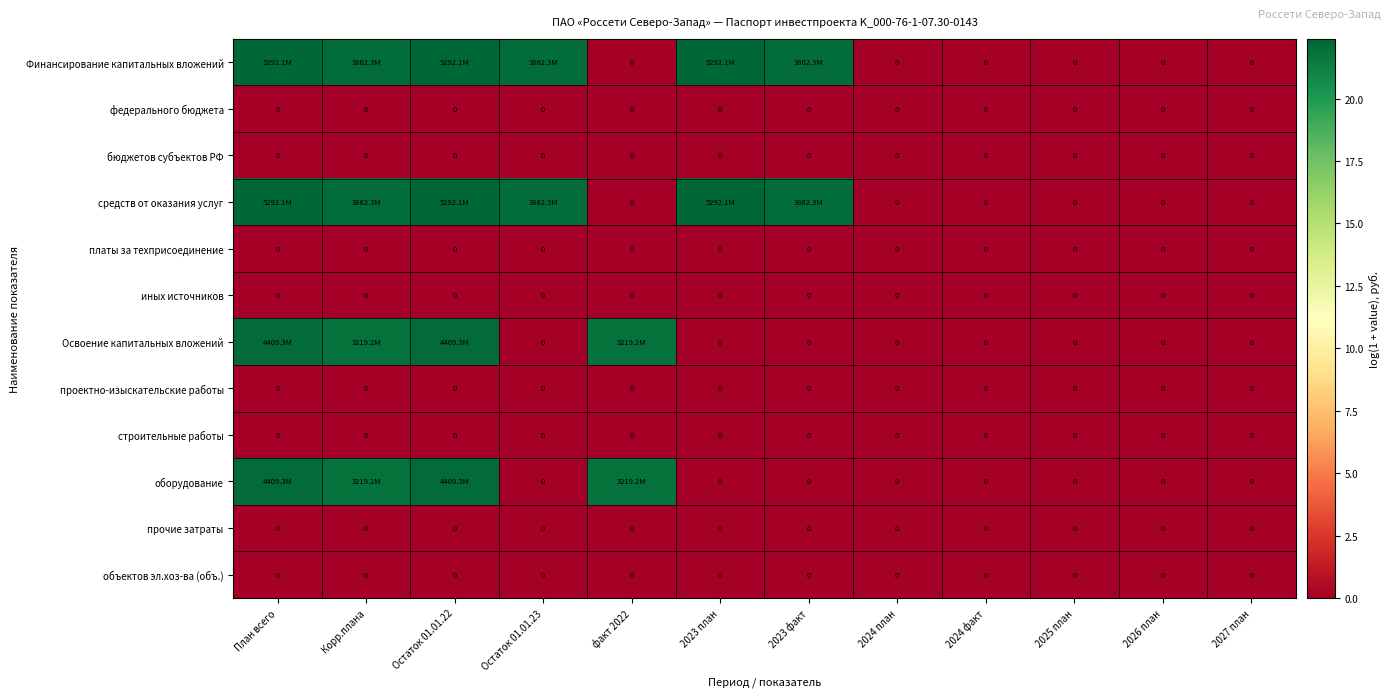

What is the approximate value of оборудование at факт 2022?

21.9